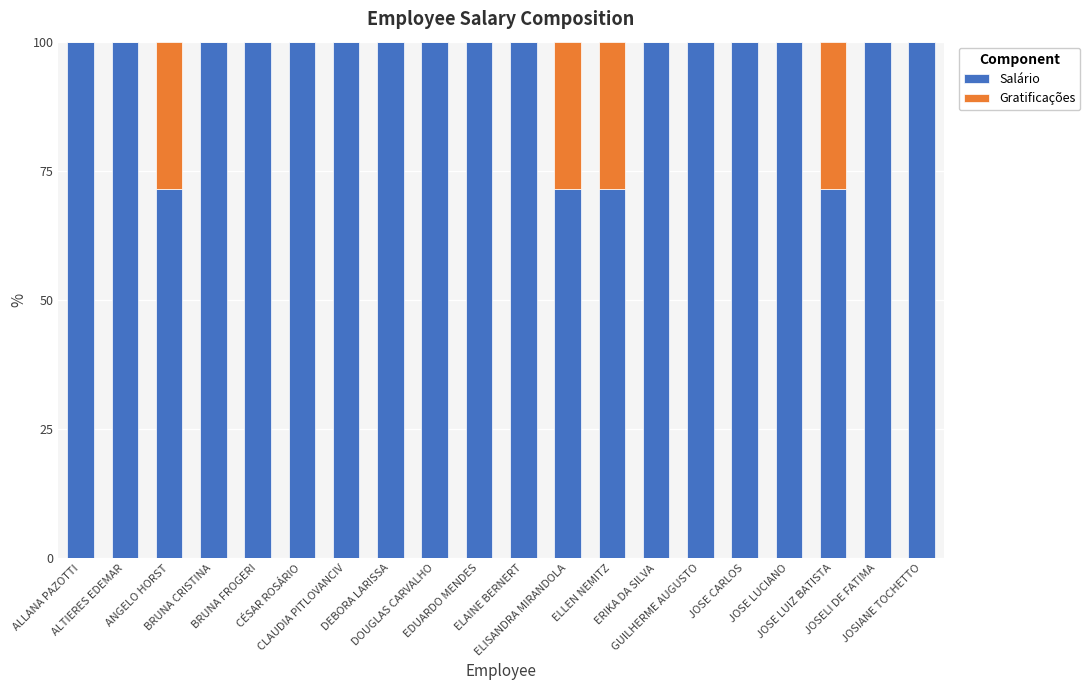

What is the average value of the Salário series?

94.3